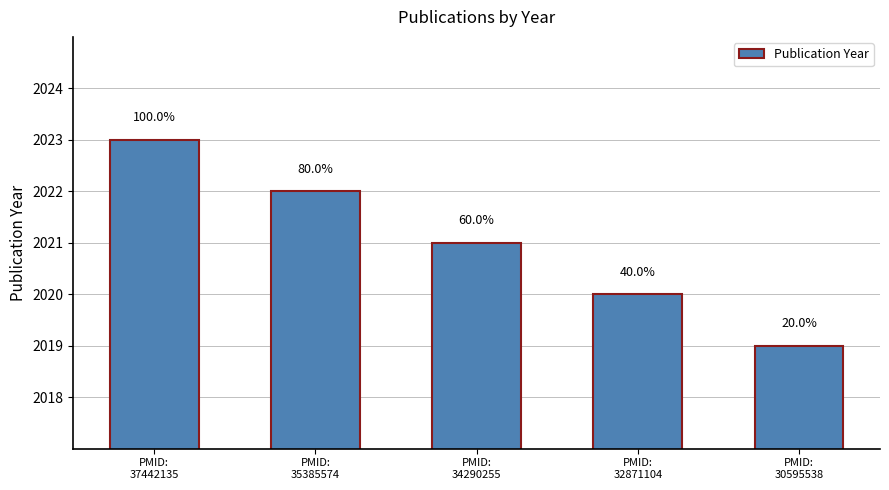

Which category has the highest value across all series?

PMID:
37442135